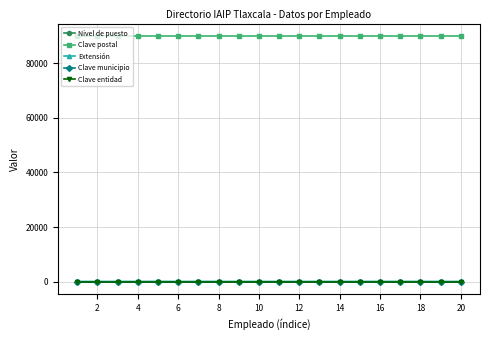

How many distinct data groups are displayed?

5